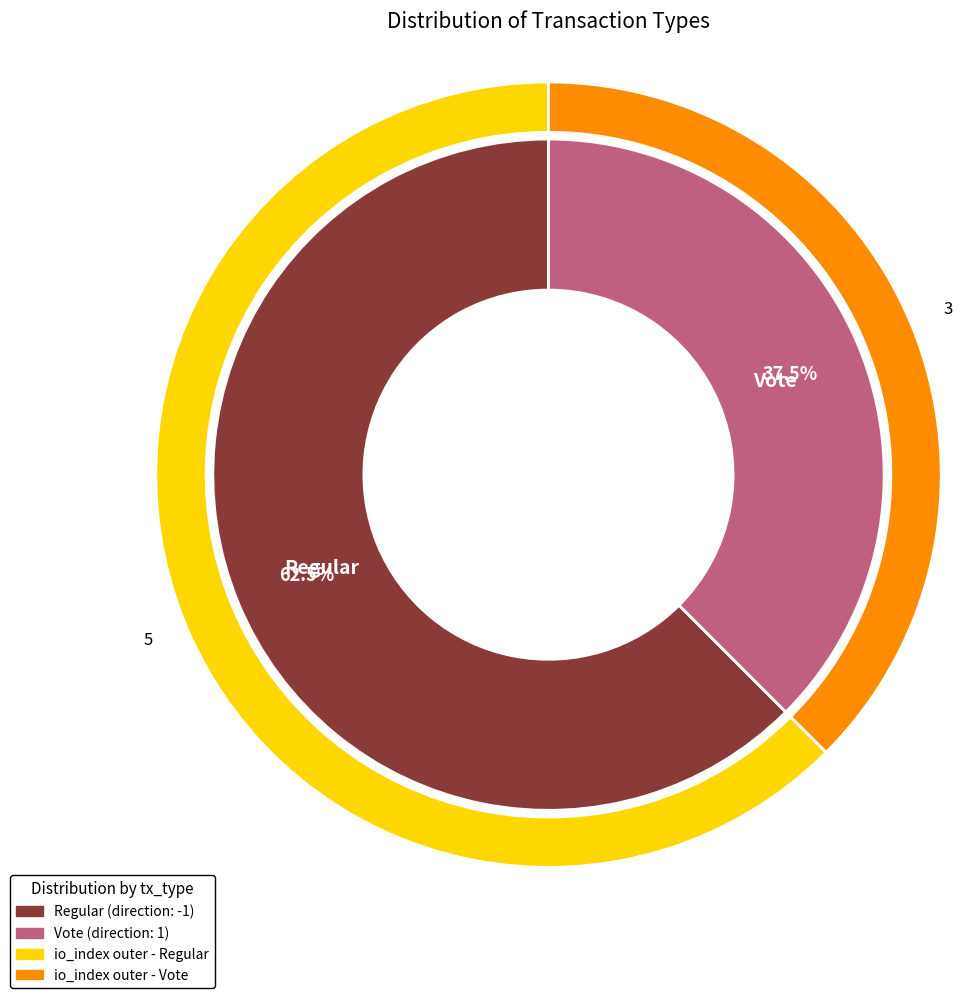

To the nearest percent, what percentage of the pie is Regular?

62%